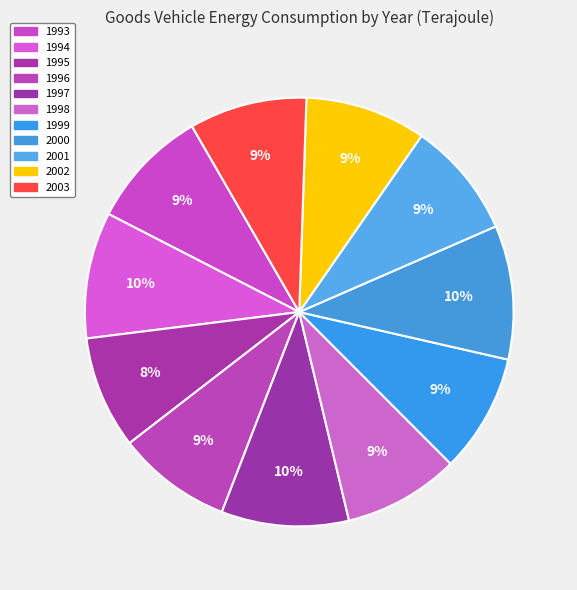

To the nearest percent, what is the difference between the largest and smallest slice percentages?

2%